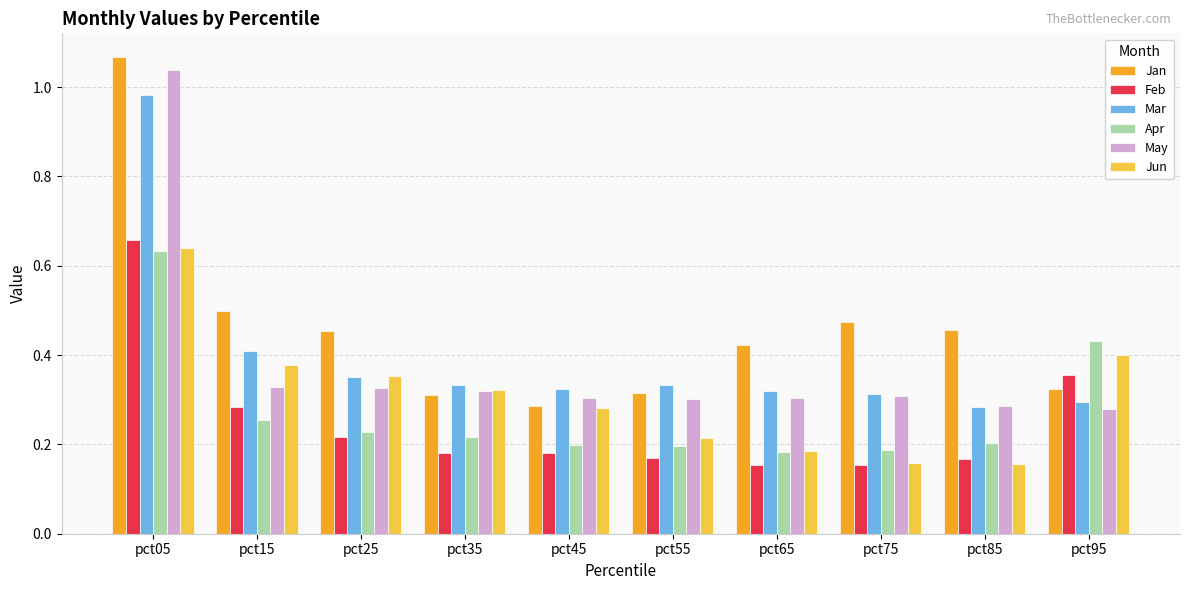

How many groups of bars are there?

10